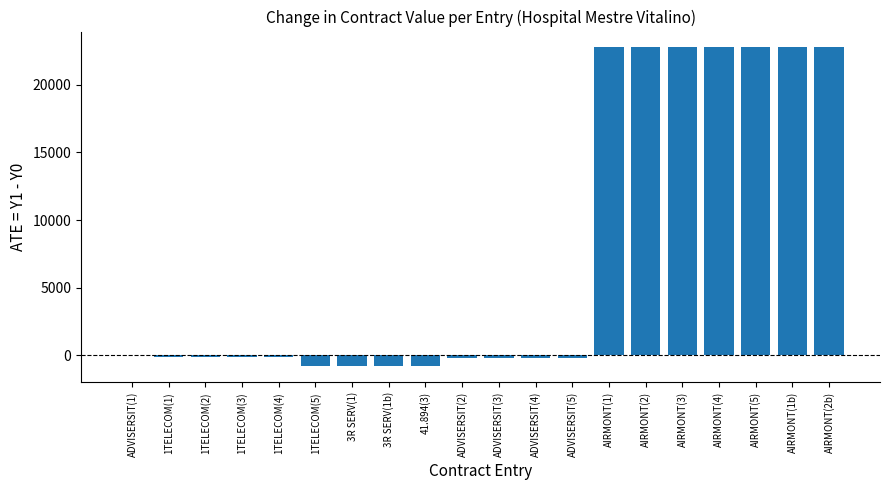

What is the sum of all values?

154647.0